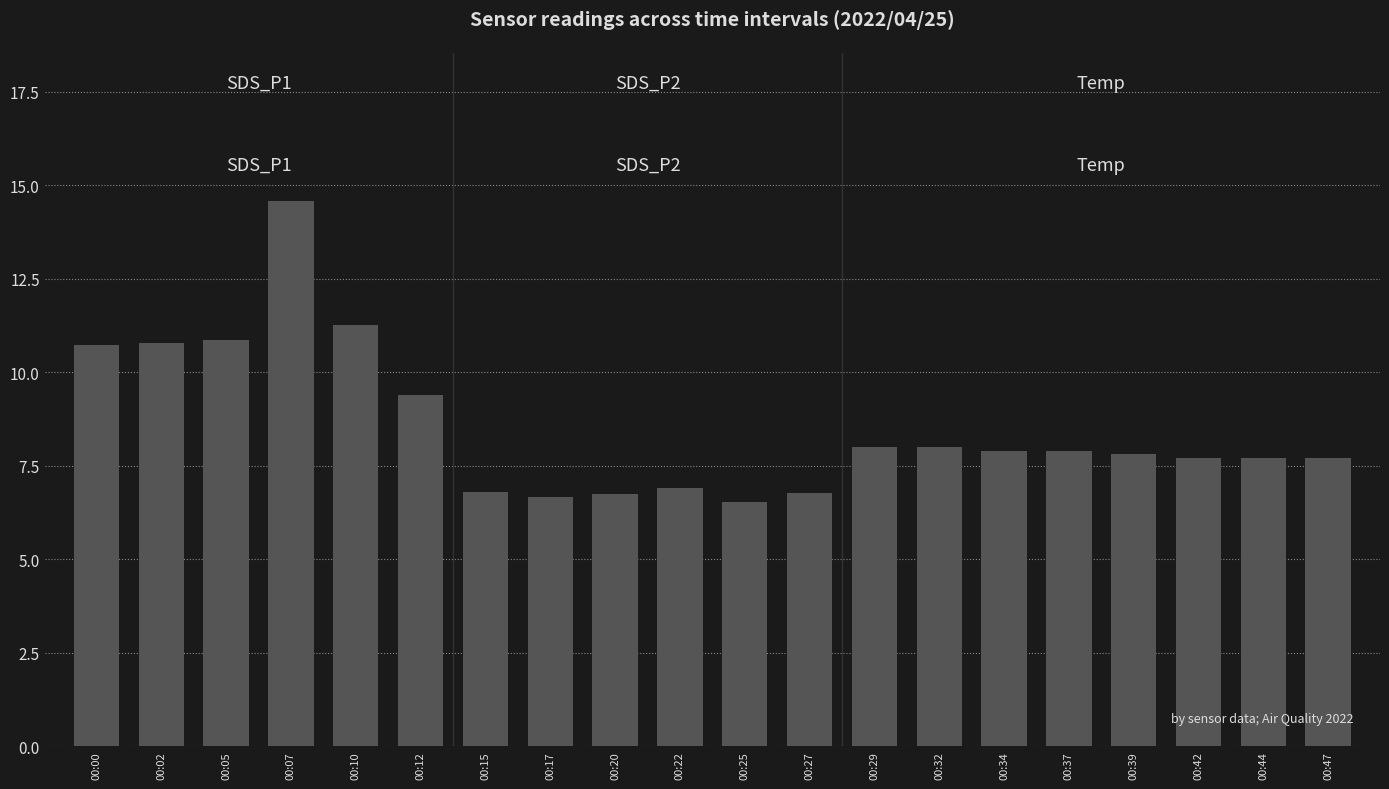

Is it true that SDS_P1 equals 9.4 at 00:12?

True